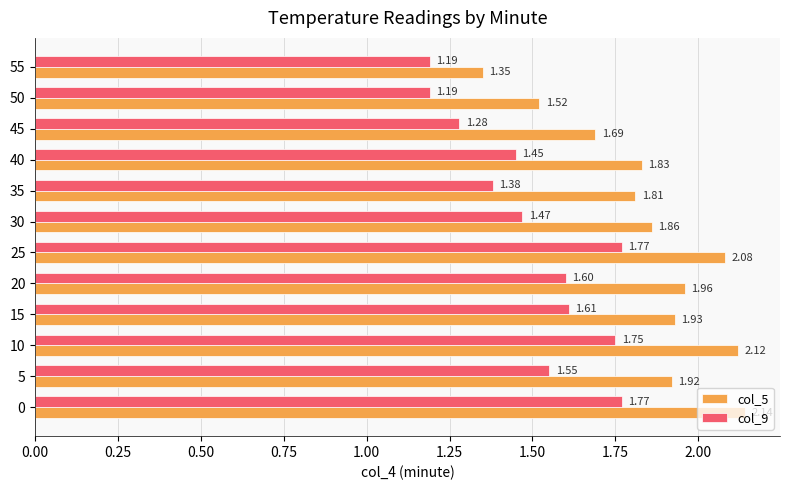

Which series has the largest range (max minus min)?

col_5